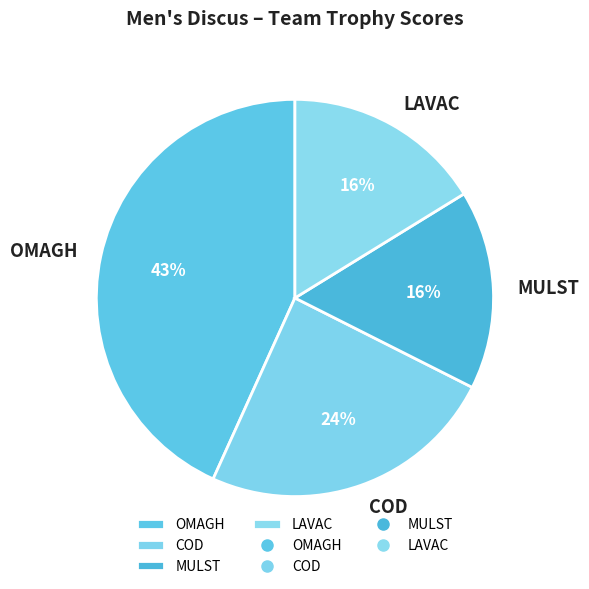

Do LAVAC and MULST together represent more than half of the pie?

No